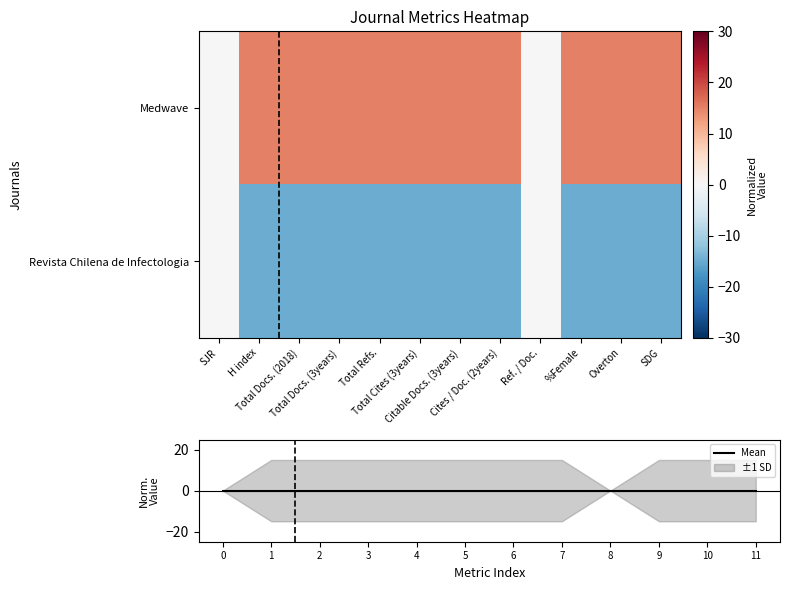

Reading left to right, what are all the values shown in this chart?

Medwave: SJR=0	H index=15	Total Docs. (2018)=15	Total Docs. (3years)=15	Total Refs.=15	Total Cites (3years)=15	Citable Docs. (3years)=15	Cites / Doc. (2years)=15	Ref. / Doc.=0	%Female=15	Overton=15	SDG=15
Revista Chilena de Infectologia: SJR=0	H index=-15	Total Docs. (2018)=-15	Total Docs. (3years)=-15	Total Refs.=-15	Total Cites (3years)=-15	Citable Docs. (3years)=-15	Cites / Doc. (2years)=-15	Ref. / Doc.=0	%Female=-15	Overton=-15	SDG=-15
Mean: 0=0	1=0	2=0	3=0	4=0	5=0	6=0	7=0	8=0	9=0	10=0	11=0